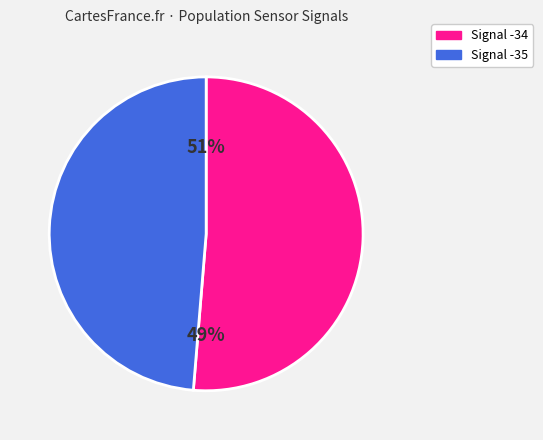

Approximately how many times larger is the value at -34 compared to -34?

1.0